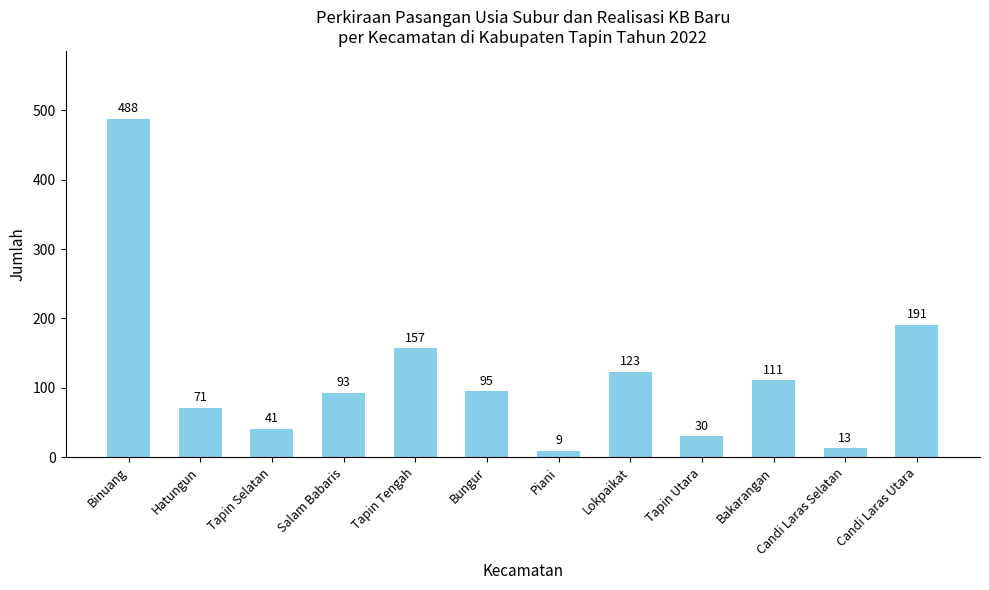

True or false: the data shows 191 at Candi Laras Utara.

True